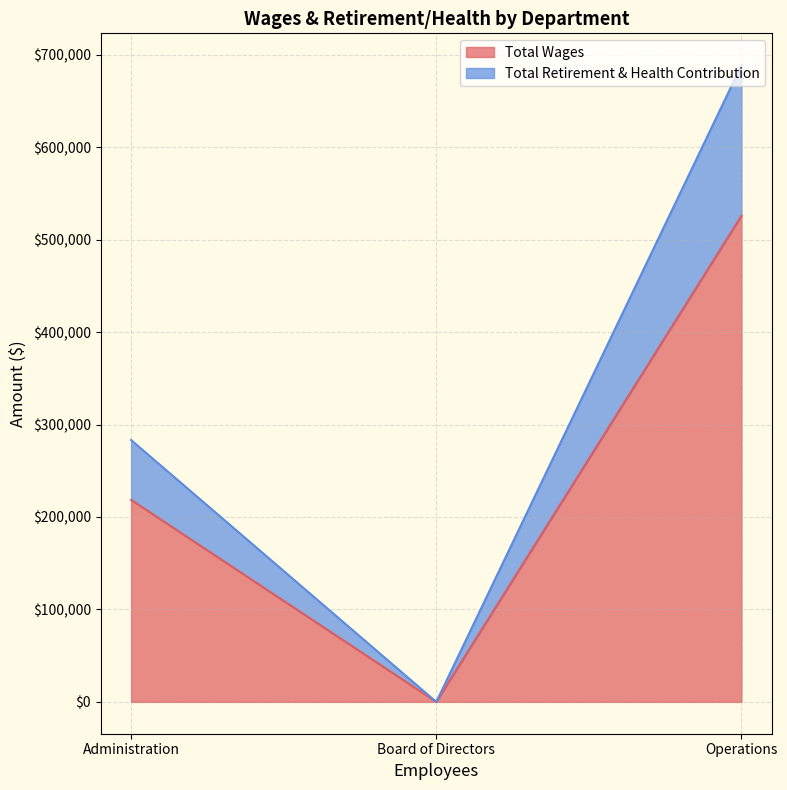

Where is Total Retirement & Health Contribution nearest to the value 81454?

Administration